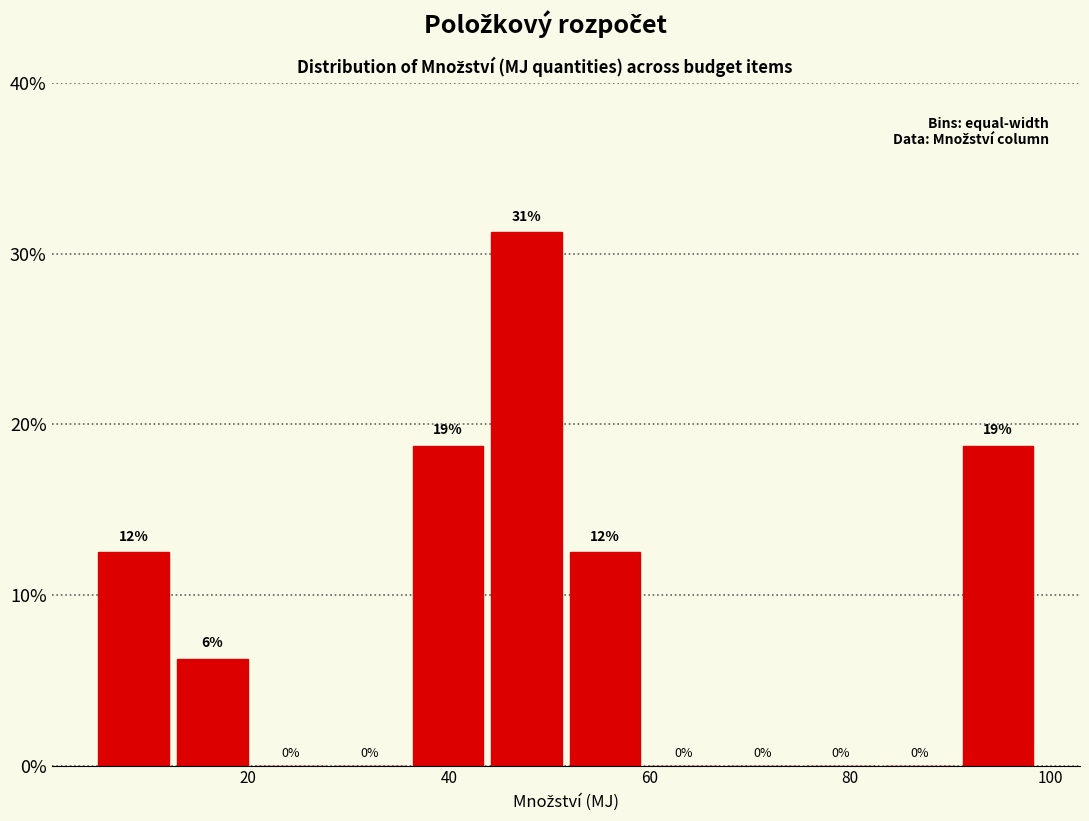

Read against the x-axis, roughly where is the centre of the tallest bar?

48